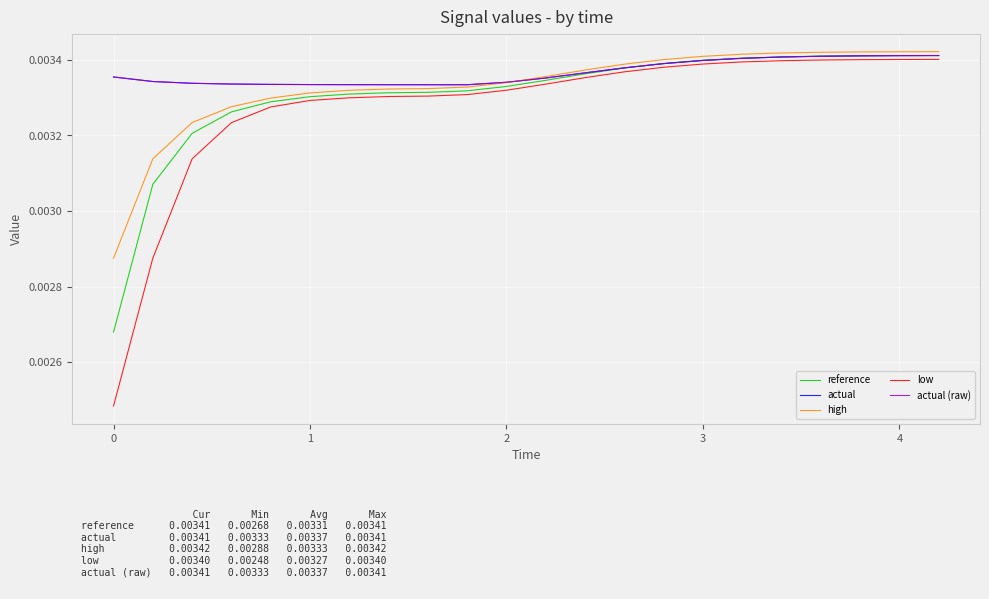

How many lines are shown in the chart?

5